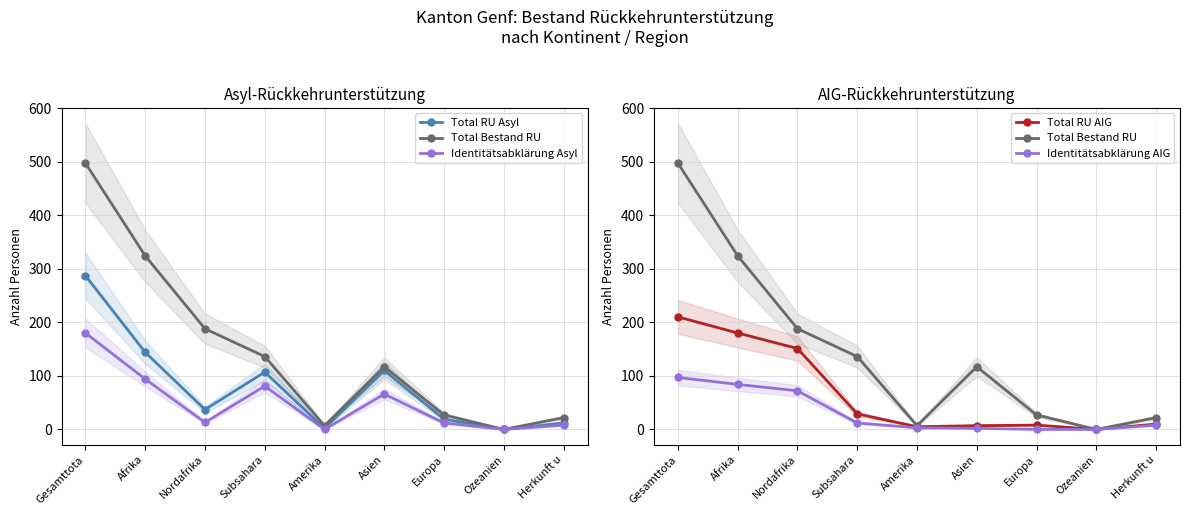

Reading left to right, extract all data points from this chart.

Total RU Asyl: 287	144	37	107	2	110	19	0	12
Total Bestand RU: 497	324	188	136	7	117	27	0	22
Identitätsabklärung Asyl: 180	94	13	81	0	66	12	0	8
Total RU AIG: 210	180	151	29	5	7	8	0	10
Identitätsabklärung AIG: 97	84	72	12	3	2	0	0	8